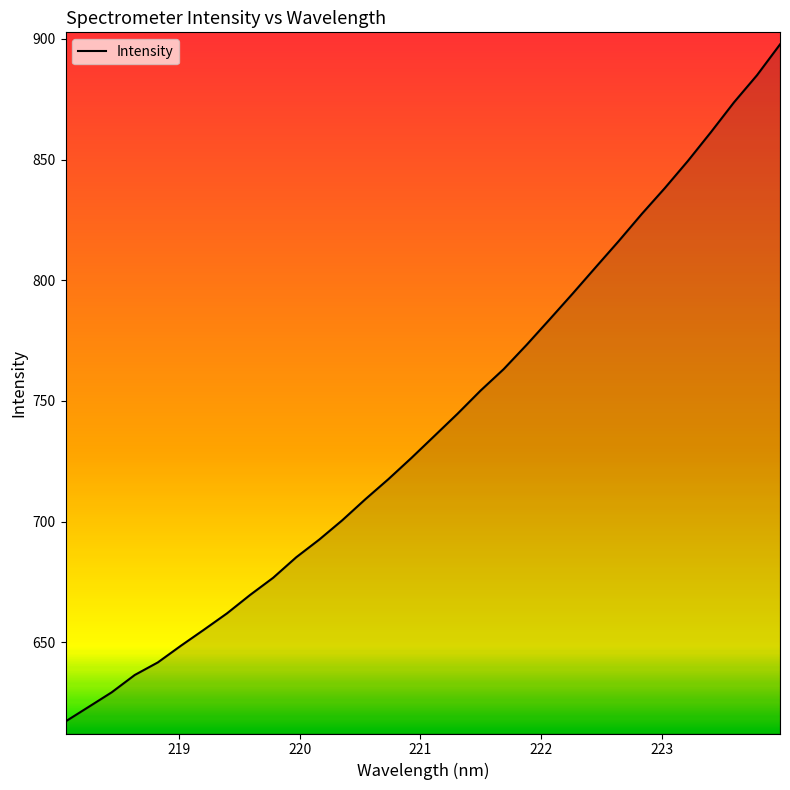

True or false: the data has more than 0 interior local peaks.

False